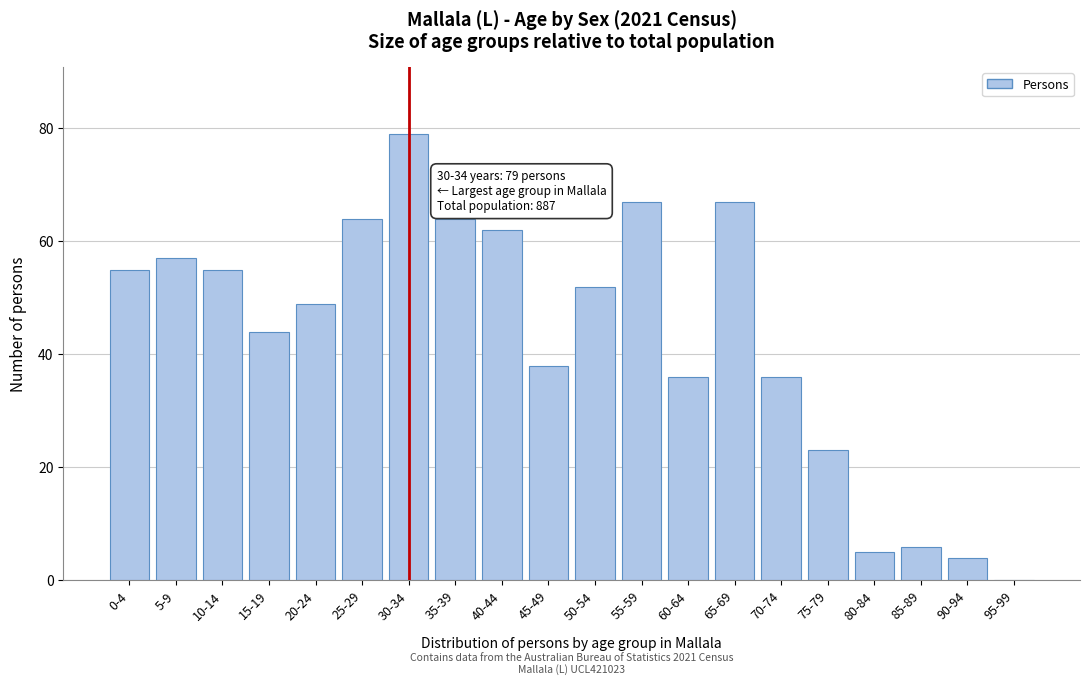

Reading left to right, extract all data points from this chart.

0-4=55	5-9=57	10-14=55	15-19=44	20-24=49	25-29=64	30-34=79	35-39=64	40-44=62	45-49=38	50-54=52	55-59=67	60-64=36	65-69=67	70-74=36	75-79=23	80-84=5	85-89=6	90-94=4	95-99=0